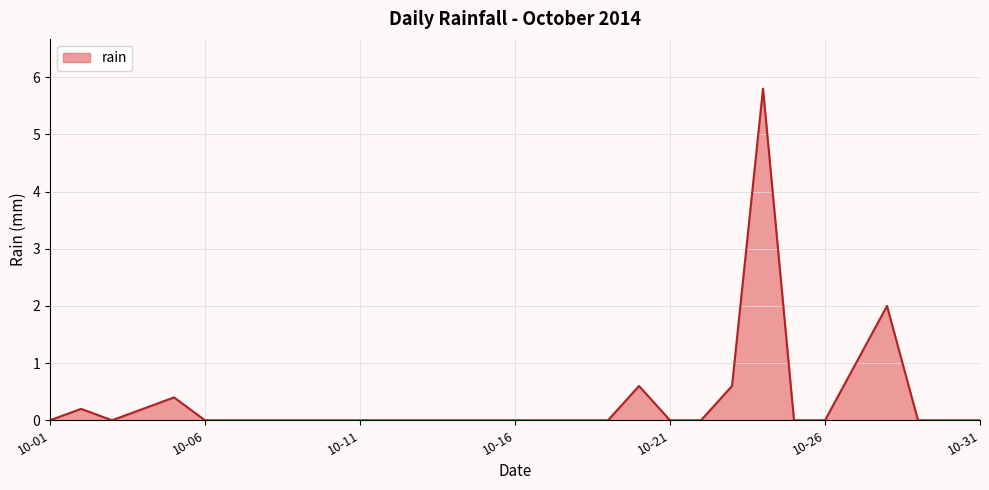

What is the difference between the second highest and minimum values?

2.0